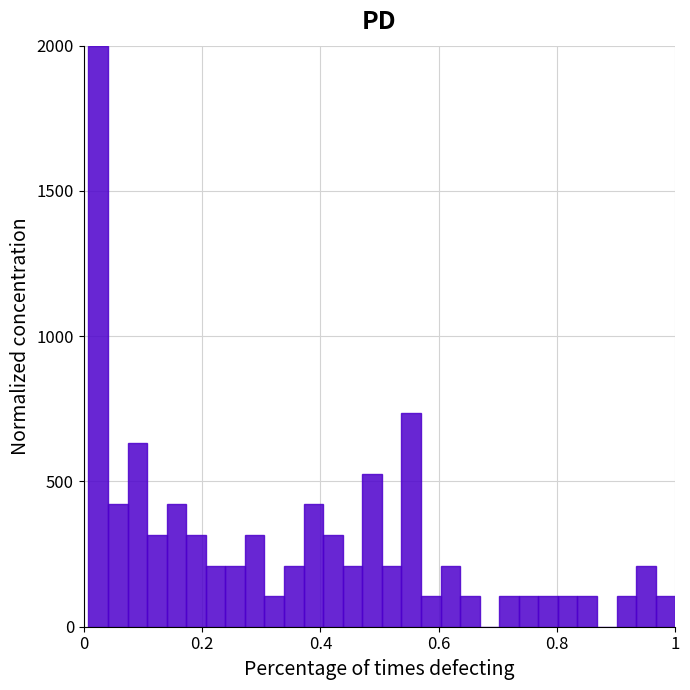

Read against the x-axis, roughly where is the centre of the tallest bar?

0.02